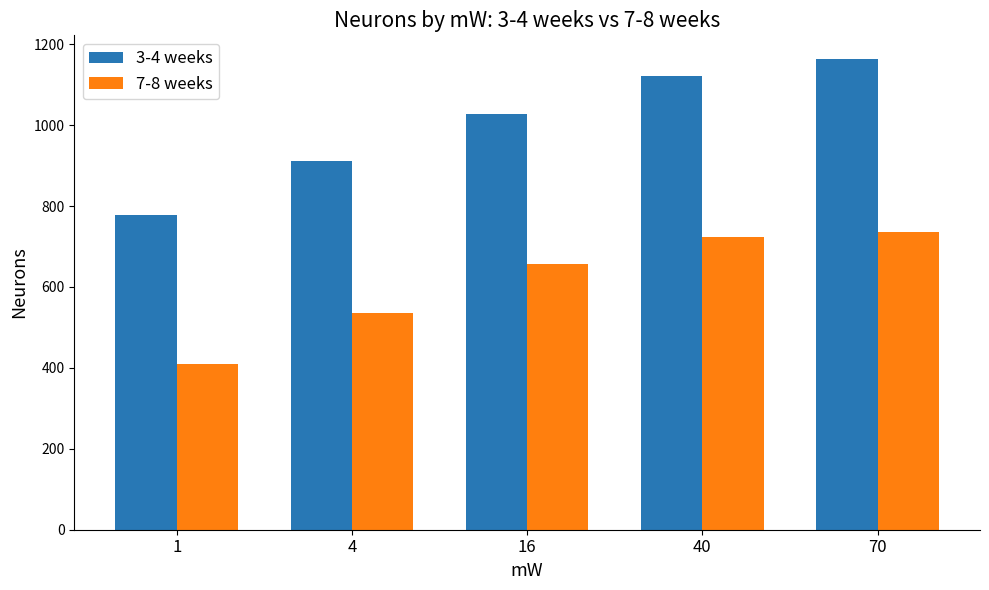

Count the number of categories in the chart.

5